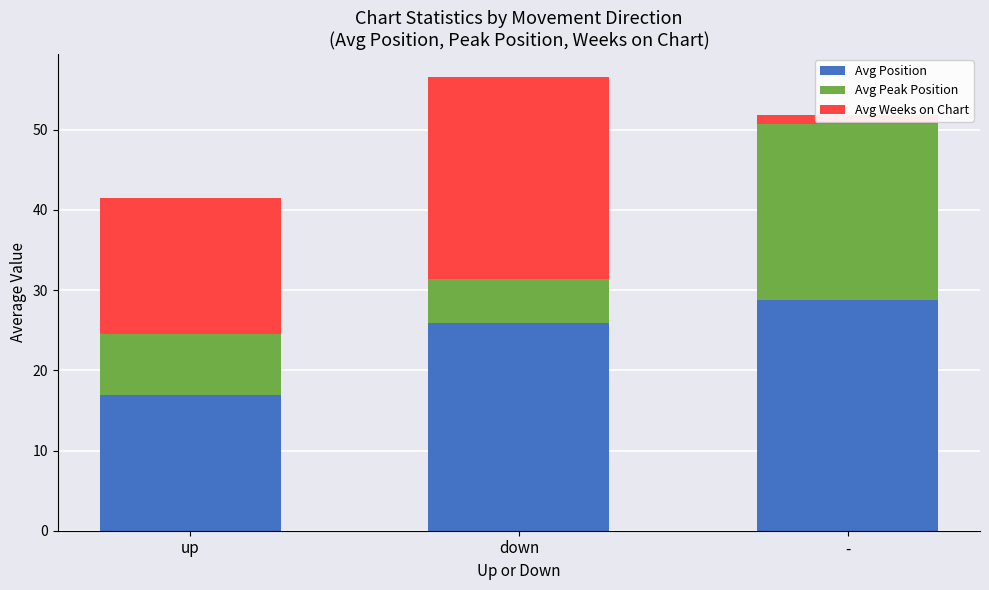

The Avg Weeks on Chart series shows 25.2 at up. True or false?

False